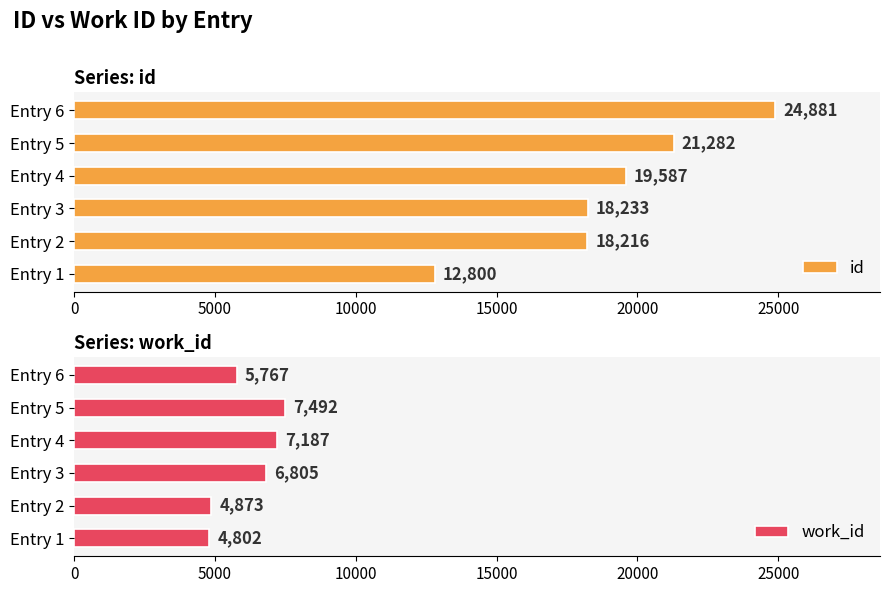

What is the sum of the work_id values at Entry 3 and Entry 5?

14297